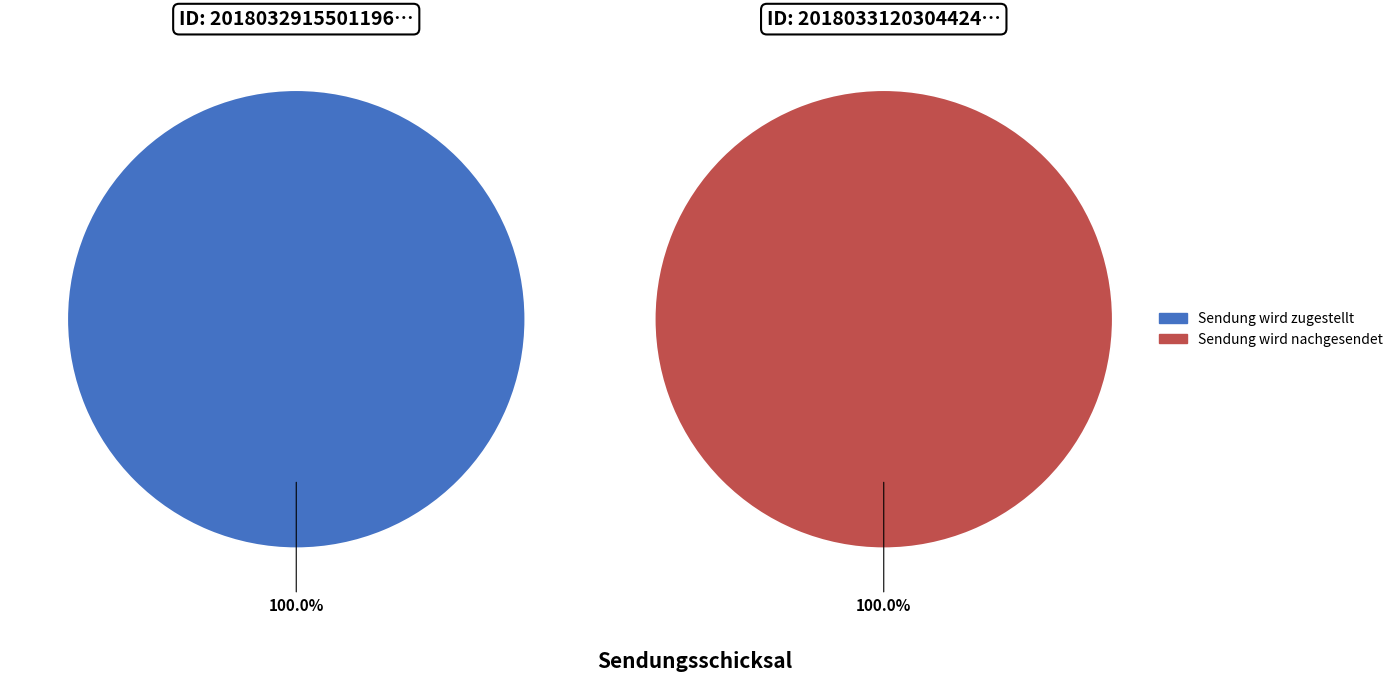

Count the number of slices in the pie.

2